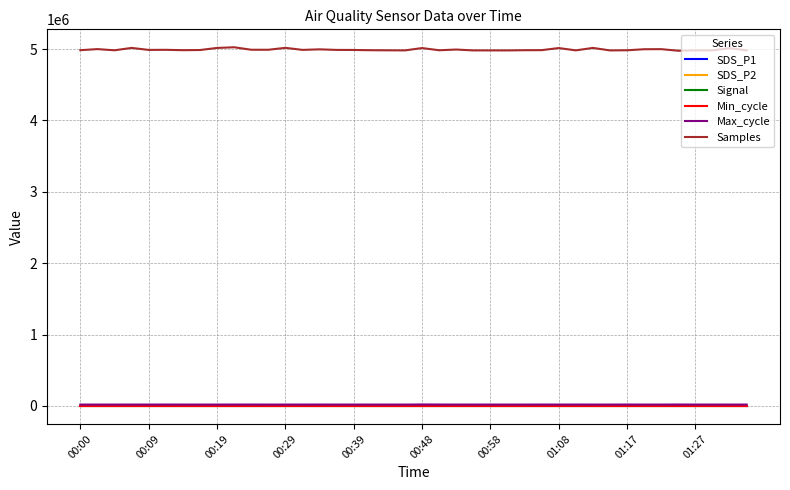

How many lines are shown in the chart?

6